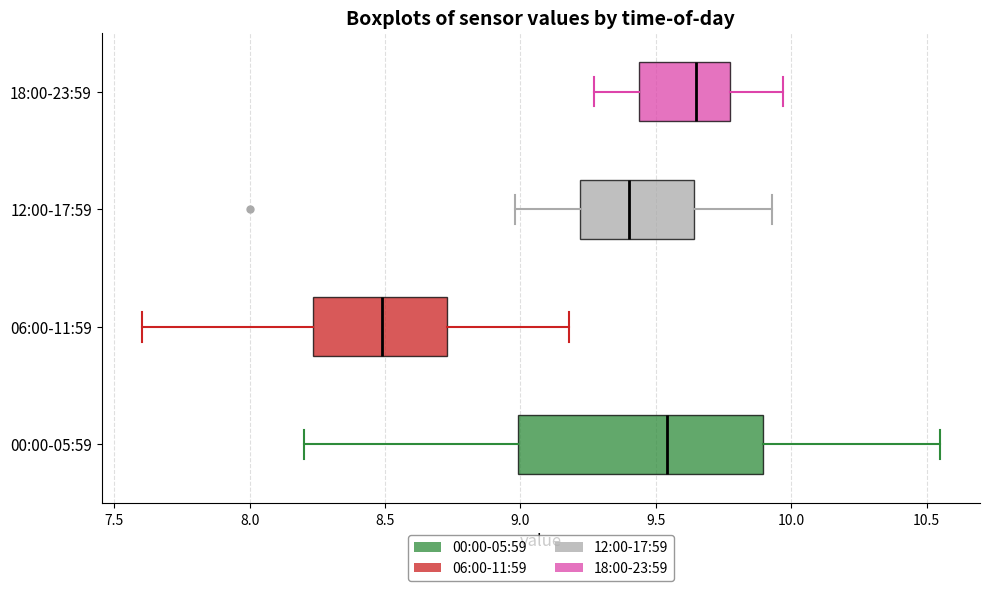

Reading bottom to top, transcribe this box plot: for each box, give where its median line is, the range the box spans, and where its two whiskers end, as read against the x-axis. The values are not printed on the chart, so give them approximately, as read against the axis.

00:00-05:59: median 9.55, box 9.00 to 9.90, whiskers 8.20 to 10.55
06:00-11:59: median 8.50, box 8.25 to 8.75, whiskers 7.60 to 9.20
12:00-17:59: median 9.40, box 9.20 to 9.65, whiskers 9.00 to 9.95
18:00-23:59: median 9.65, box 9.45 to 9.80, whiskers 9.25 to 9.95